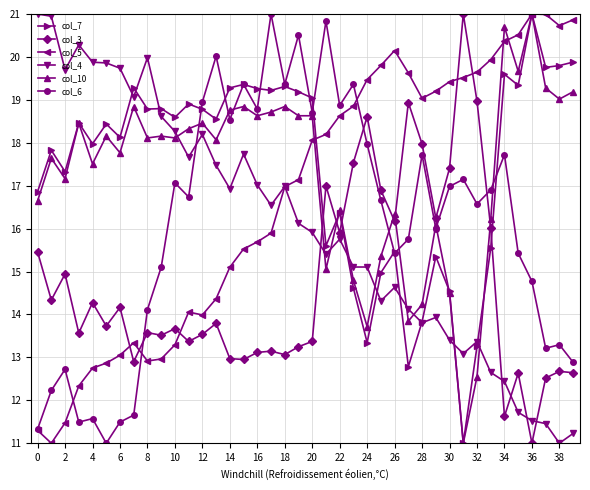

What is the average value of the col_10 series?

17.3